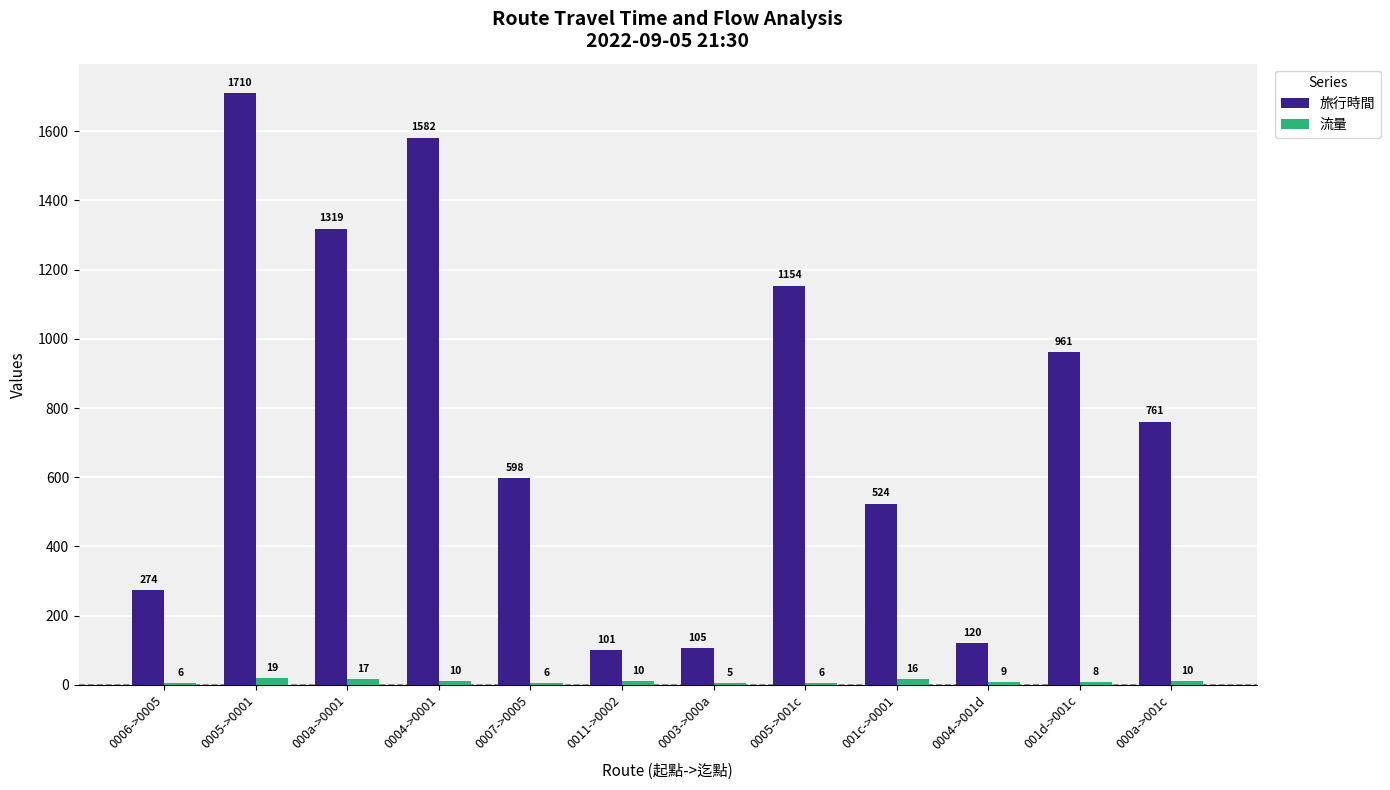

Which category has the highest value in the 流量 series?

0005->0001